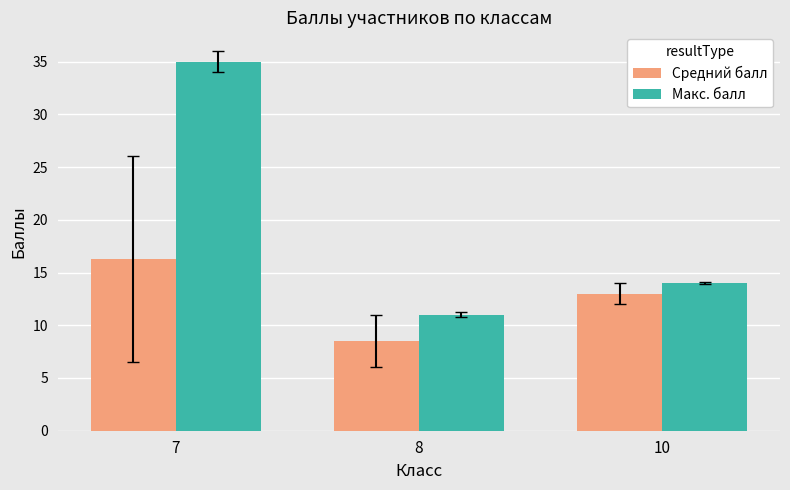

Reading left to right, list all the values displayed in this chart.

Средний балл: 16.3	8.5	13.0
Макс. балл: 35.0	11.0	14.0